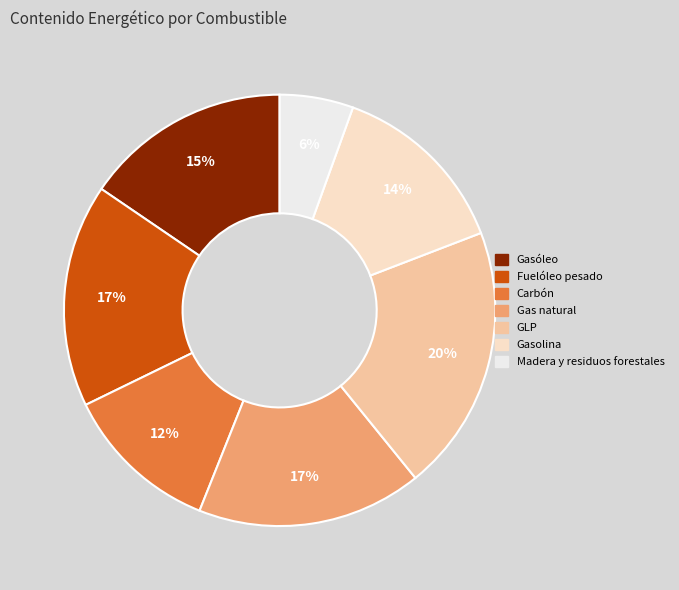

How many slices are in this pie chart?

7